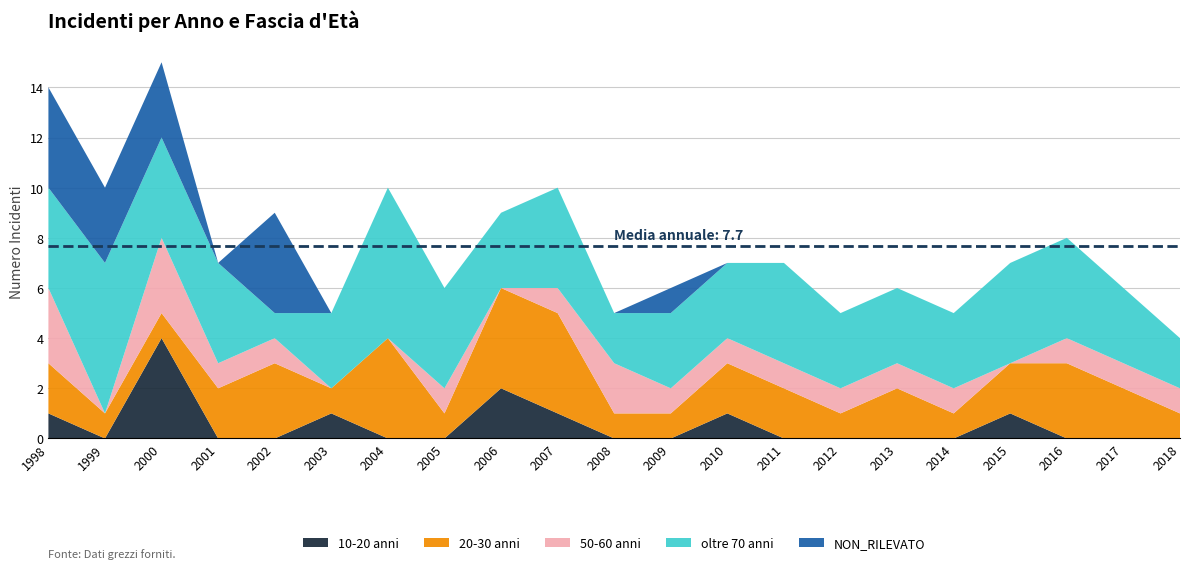

Reading left to right, what are all the values shown in this chart?

10-20 anni: 1998=1	1999=0	2000=4	2001=0	2002=0	2003=1	2004=0	2005=0	2006=2	2007=1	2008=0	2009=0	2010=1	2011=0	2012=0	2013=0	2014=0	2015=1	2016=0	2017=0	2018=0
20-30 anni: 1998=2	1999=1	2000=1	2001=2	2002=3	2003=1	2004=4	2005=1	2006=4	2007=4	2008=1	2009=1	2010=2	2011=2	2012=1	2013=2	2014=1	2015=2	2016=3	2017=2	2018=1
50-60 anni: 1998=3	1999=0	2000=3	2001=1	2002=1	2003=0	2004=0	2005=1	2006=0	2007=1	2008=2	2009=1	2010=1	2011=1	2012=1	2013=1	2014=1	2015=0	2016=1	2017=1	2018=1
oltre 70 anni: 1998=4	1999=6	2000=4	2001=4	2002=1	2003=3	2004=6	2005=4	2006=3	2007=4	2008=2	2009=3	2010=3	2011=4	2012=3	2013=3	2014=3	2015=4	2016=4	2017=3	2018=2
NON_RILEVATO: 1998=4	1999=3	2000=3	2001=0	2002=4	2003=0	2004=0	2005=0	2006=0	2007=0	2008=0	2009=1	2010=0	2011=0	2012=0	2013=0	2014=0	2015=0	2016=0	2017=0	2018=0